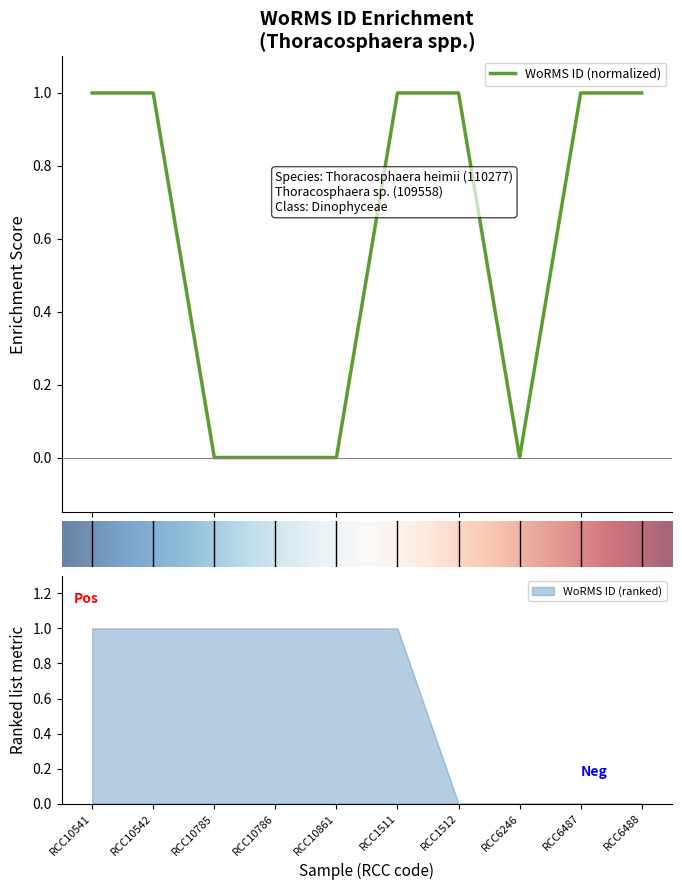

The chart shows a value of 1 at RCC10541. True or false?

False